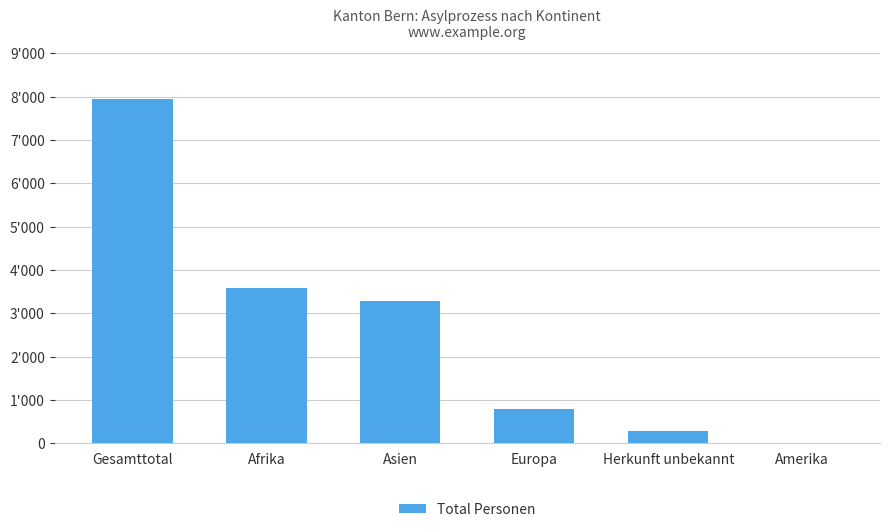

What is the smallest value displayed?

12